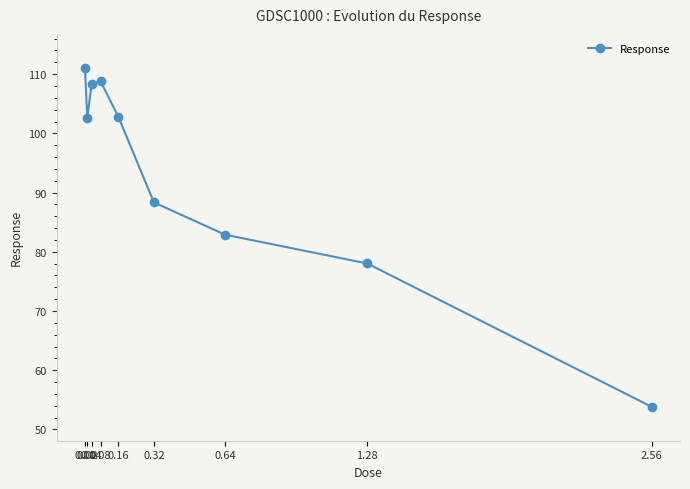

What is the value of the 6th point from the left?

88.3